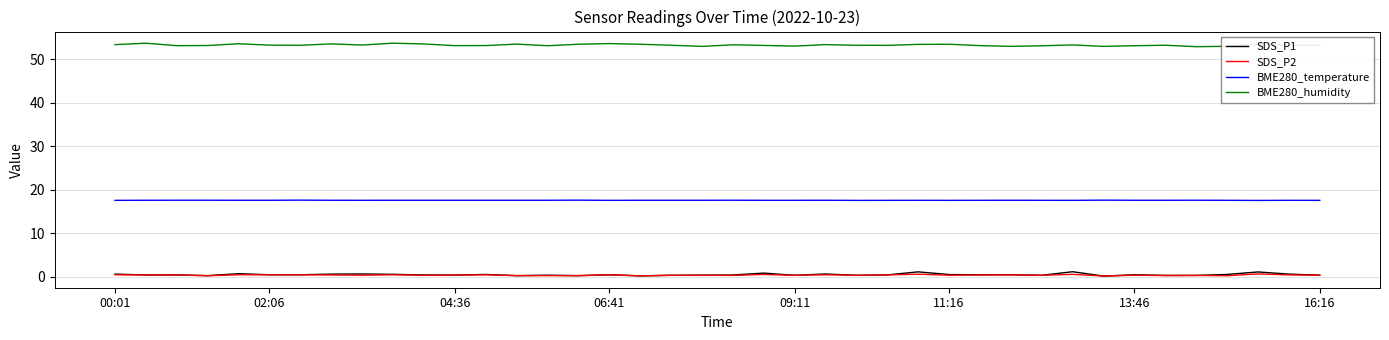

What is the maximum value shown in the chart?

53.7